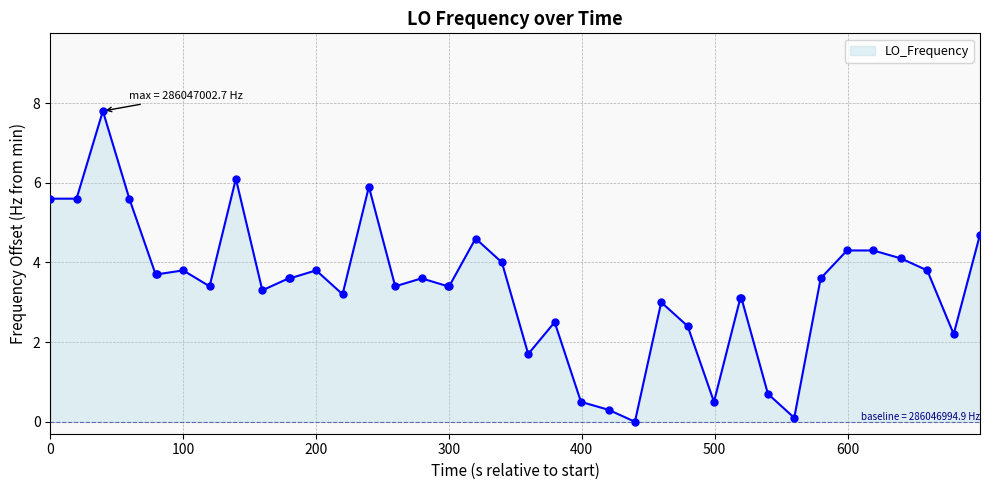

What is the difference between the maximum and minimum values?

7.8